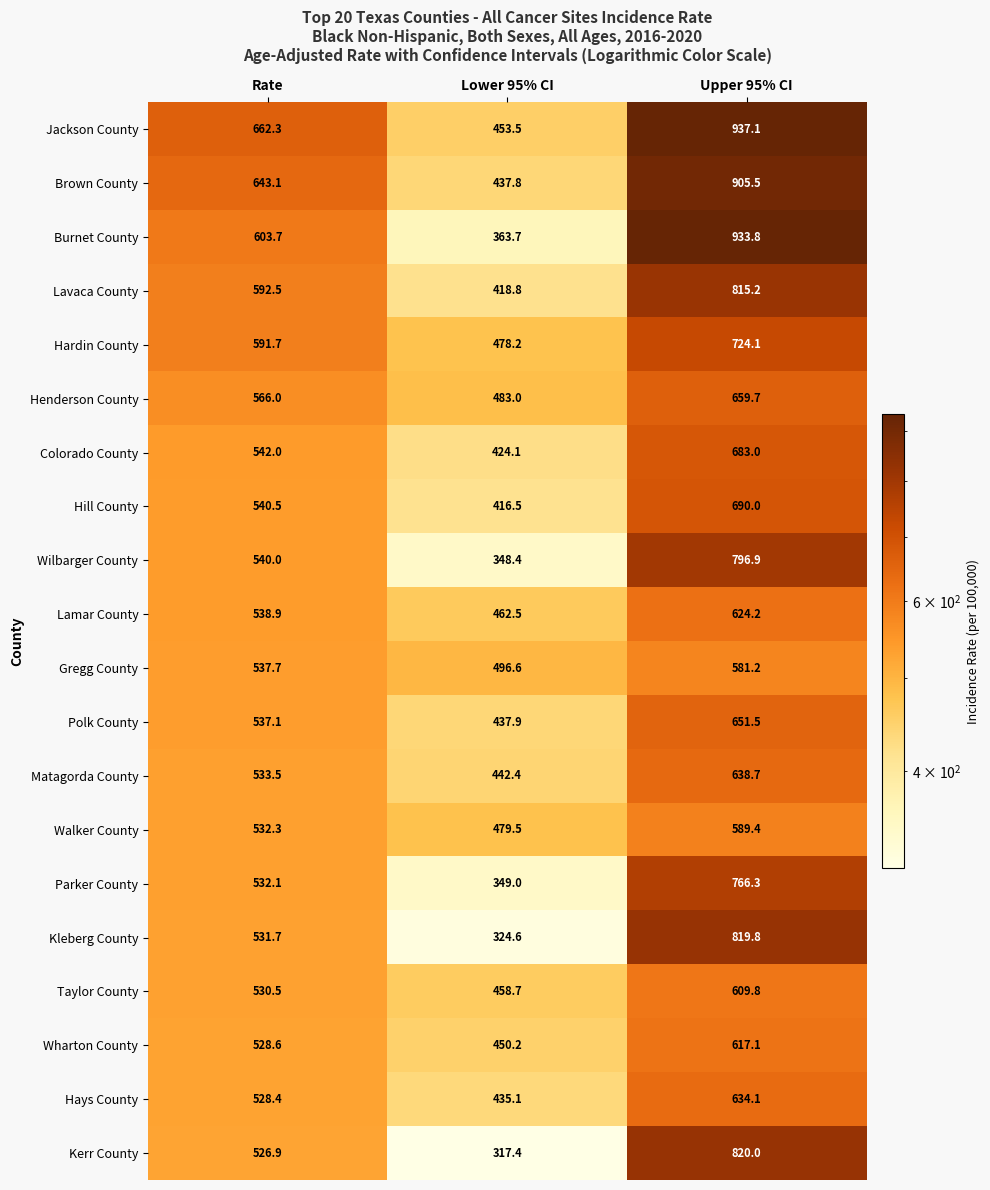

How many values in the Walker County series exceed 532?

2